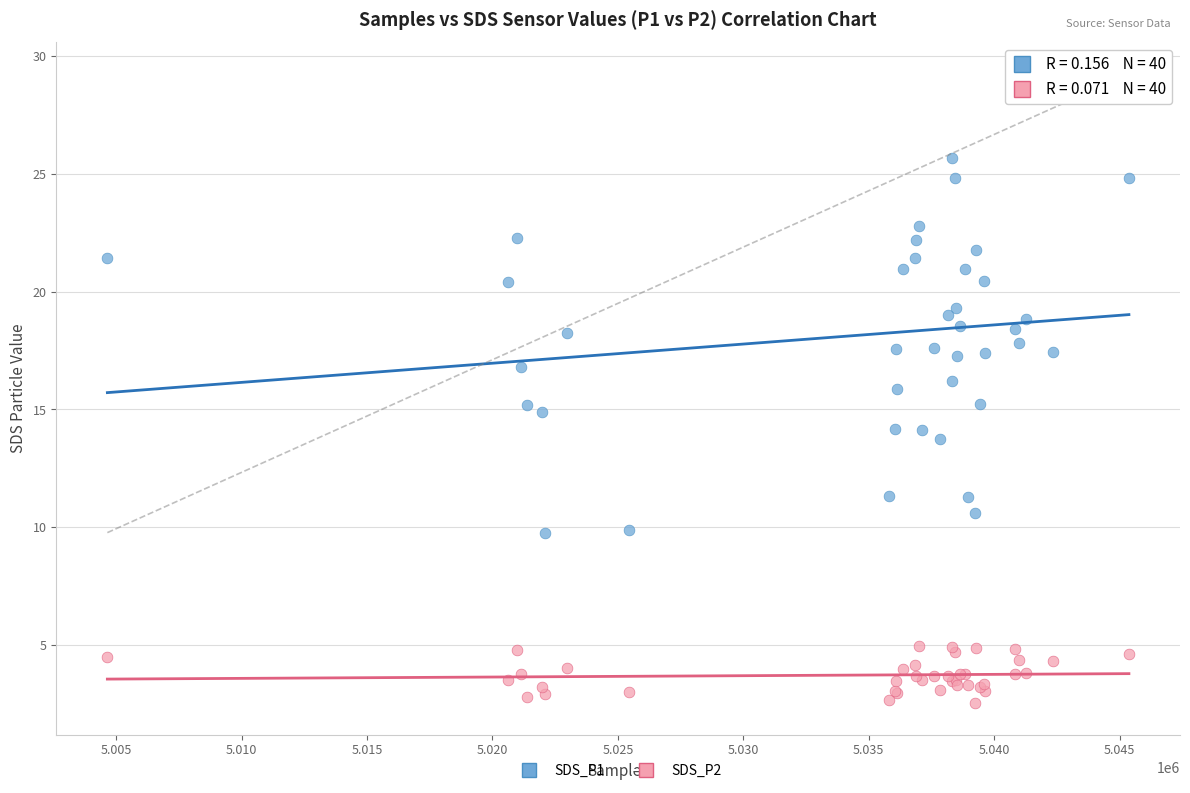

Which series reaches the maximum Y coordinate?

SDS_P1